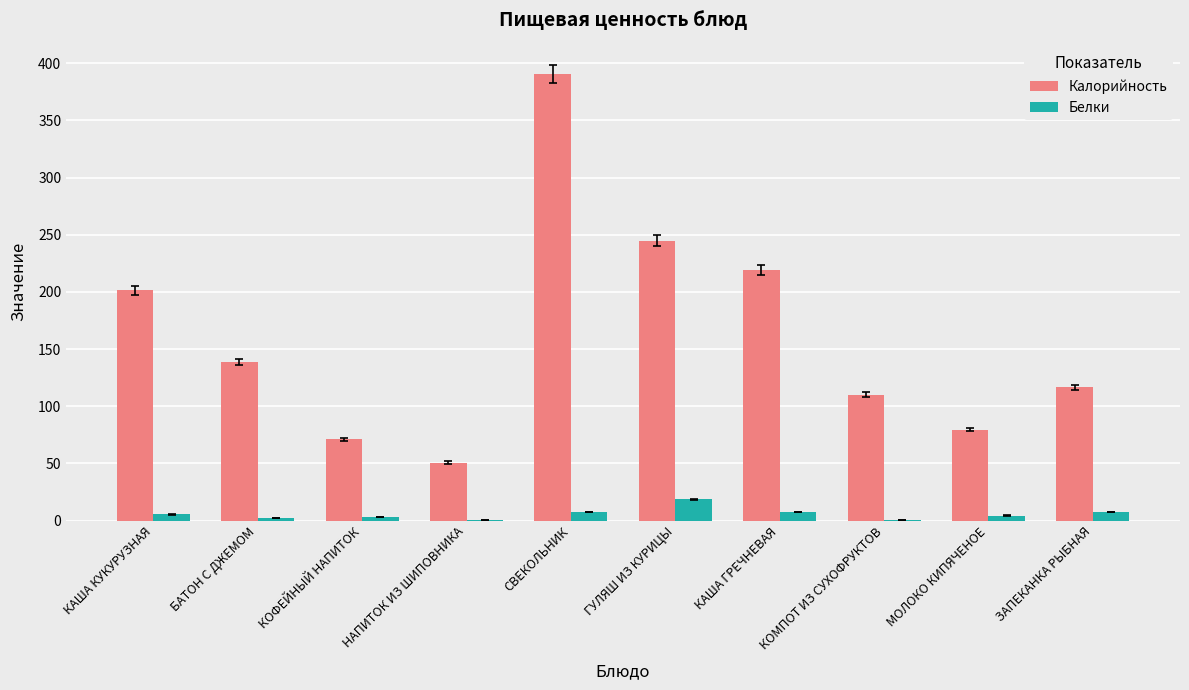

Does the chart contain stacked bars?

No